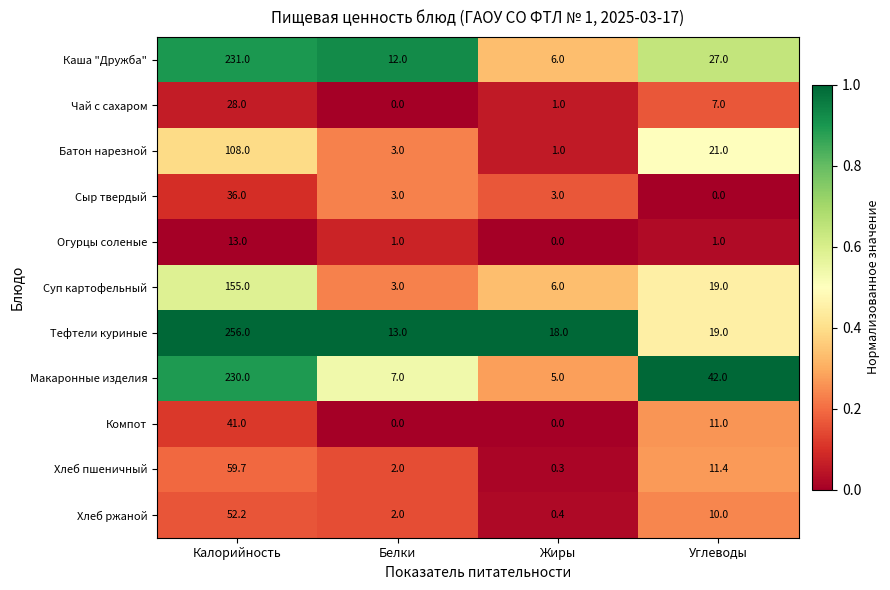

True or false: Суп картофельный has a value of 265.1 at Калорийность.

False